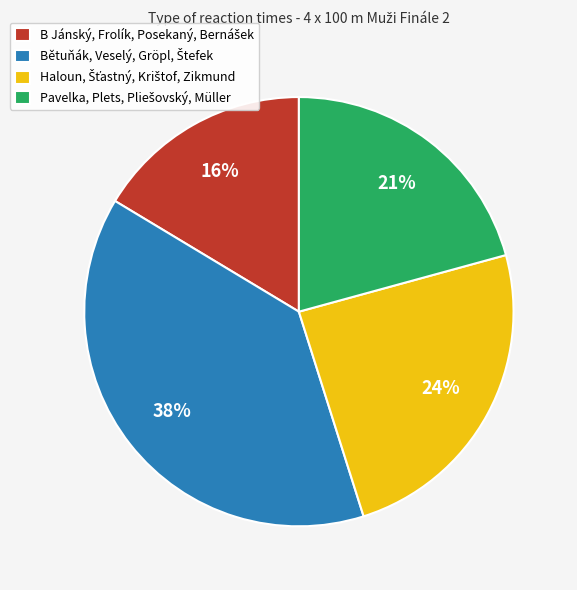

Does any single category account for the majority?

No